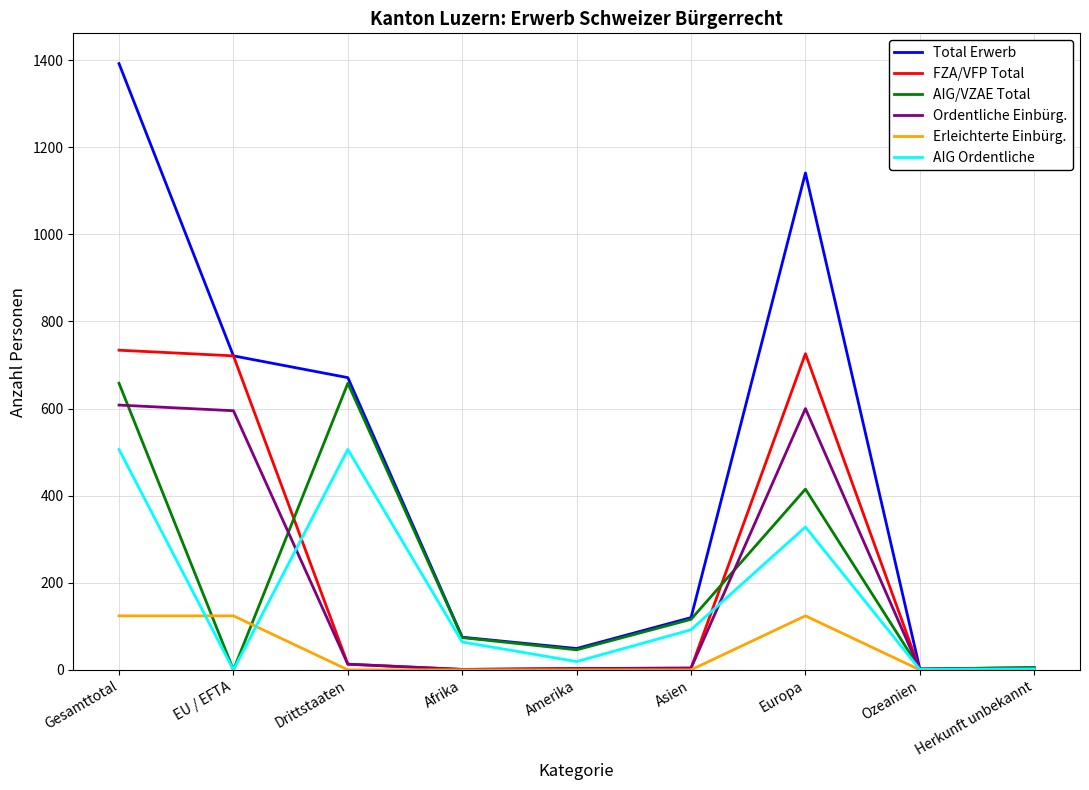

What are all the series names shown in the legend?

Total Erwerb, FZA/VFP Total, AIG/VZAE Total, Ordentliche Einbürg., Erleichterte Einbürg., AIG Ordentliche